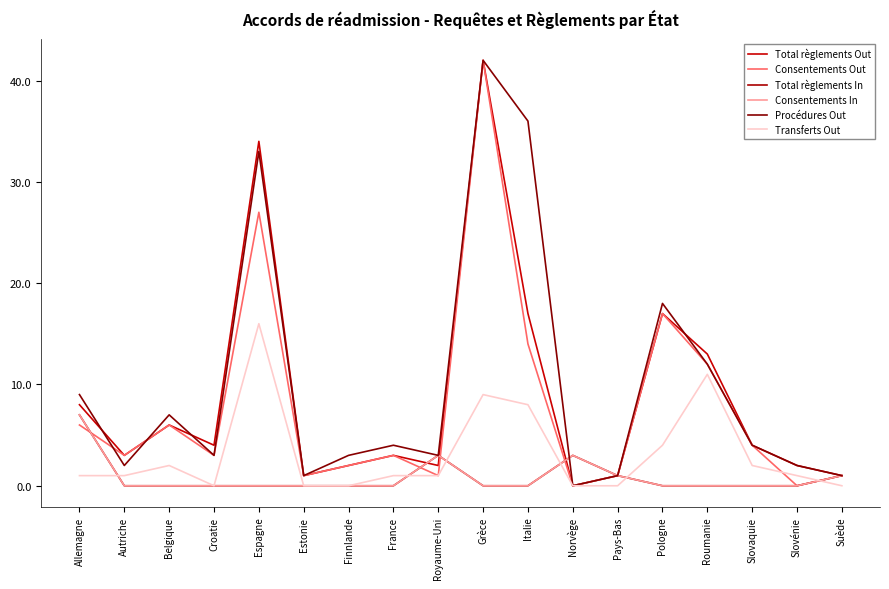

Does the chart have visible grid lines?

No